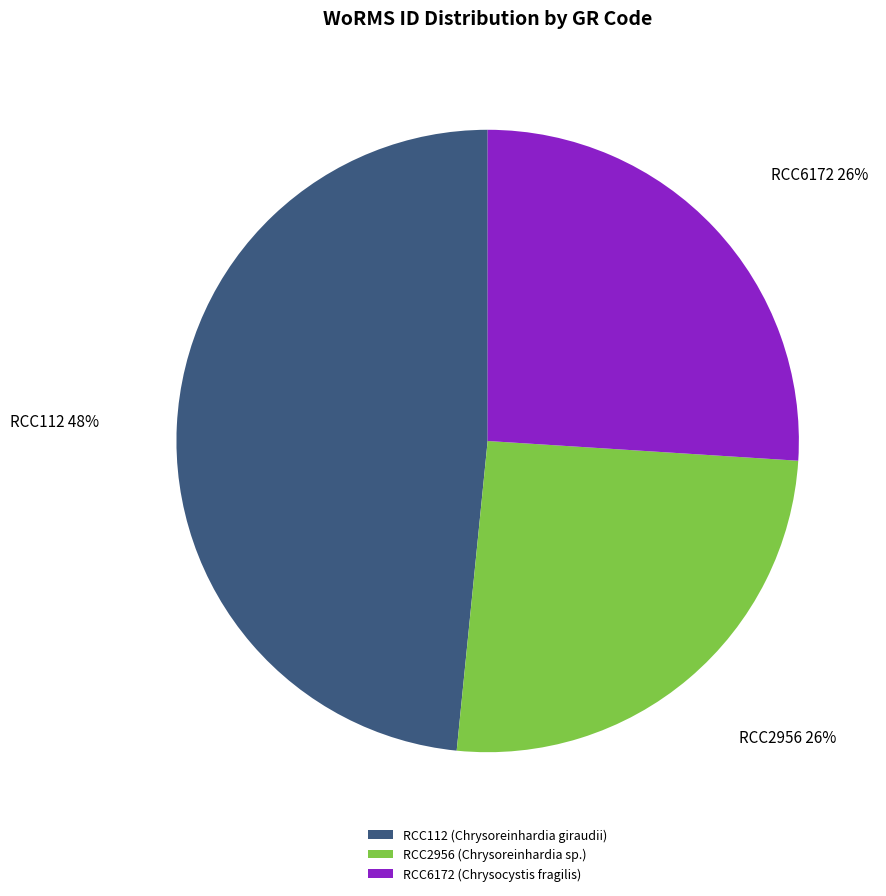

Which has a higher value, RCC112 (Chrysoreinhardia giraudii) or RCC2956 (Chrysoreinhardia sp.)?

RCC112 (Chrysoreinhardia giraudii)